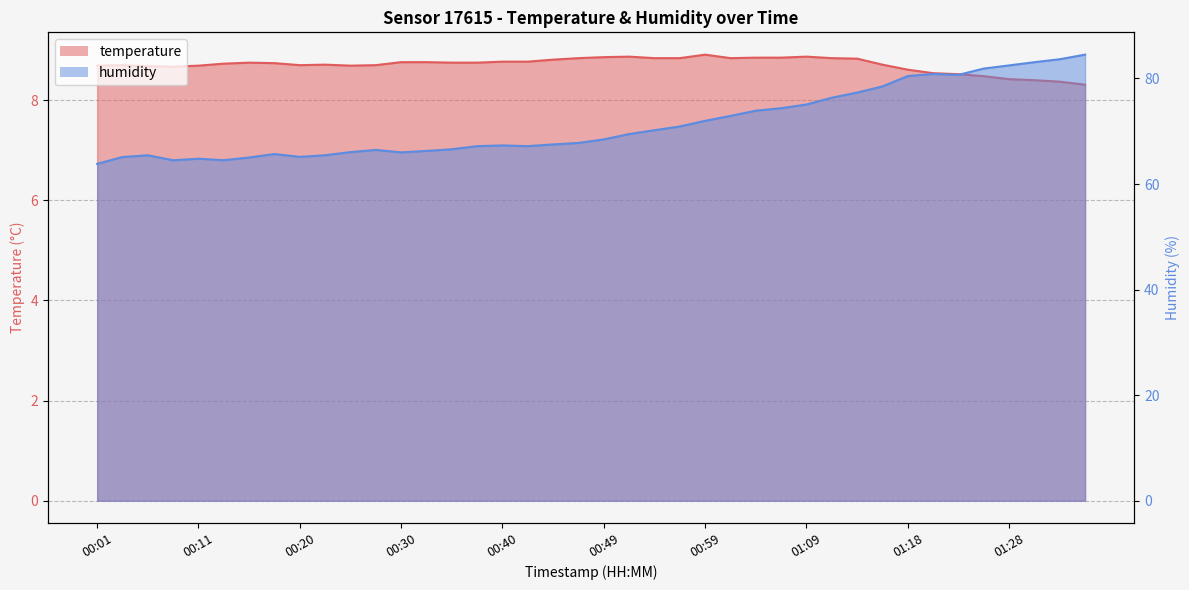

What is the label of the 33rd point from the right?

00:18